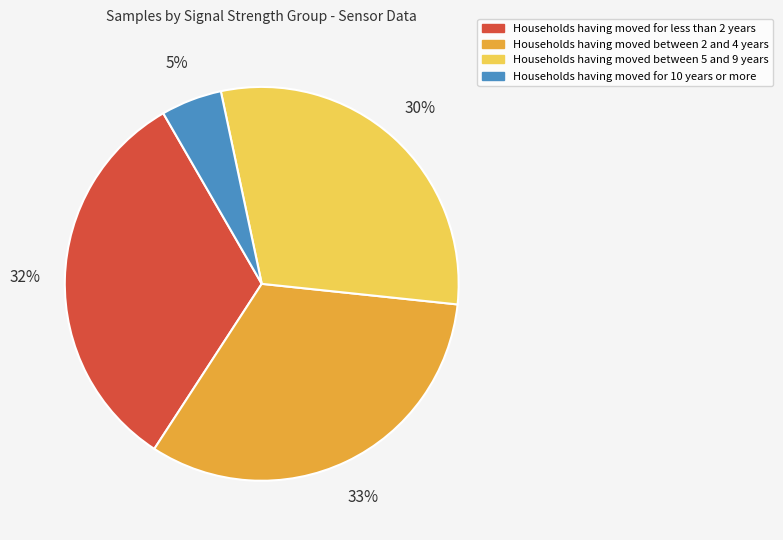

To the nearest percent, what percentage of the pie is Households having moved between 2 and 4 years?

33%